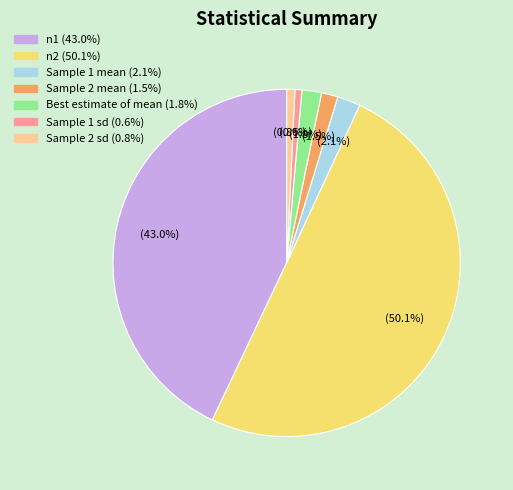

How many slices are in this pie chart?

7